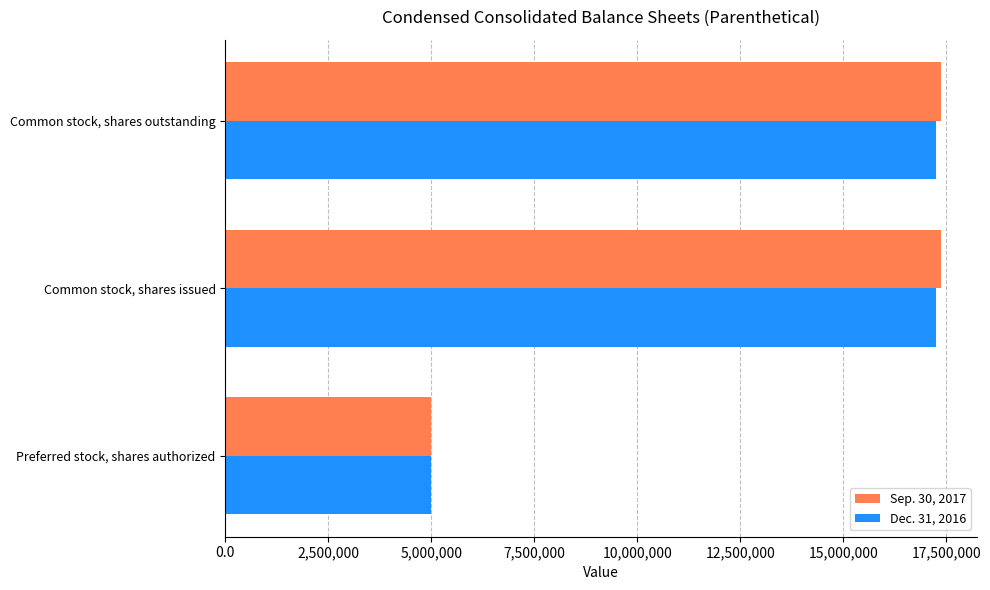

What is the total value across all series at Common stock, shares outstanding?

34632527